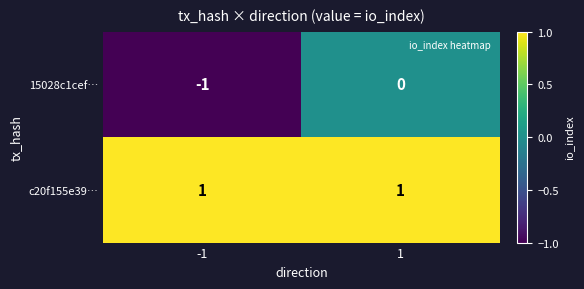

Which series has the largest range (max minus min)?

15028c1cef…